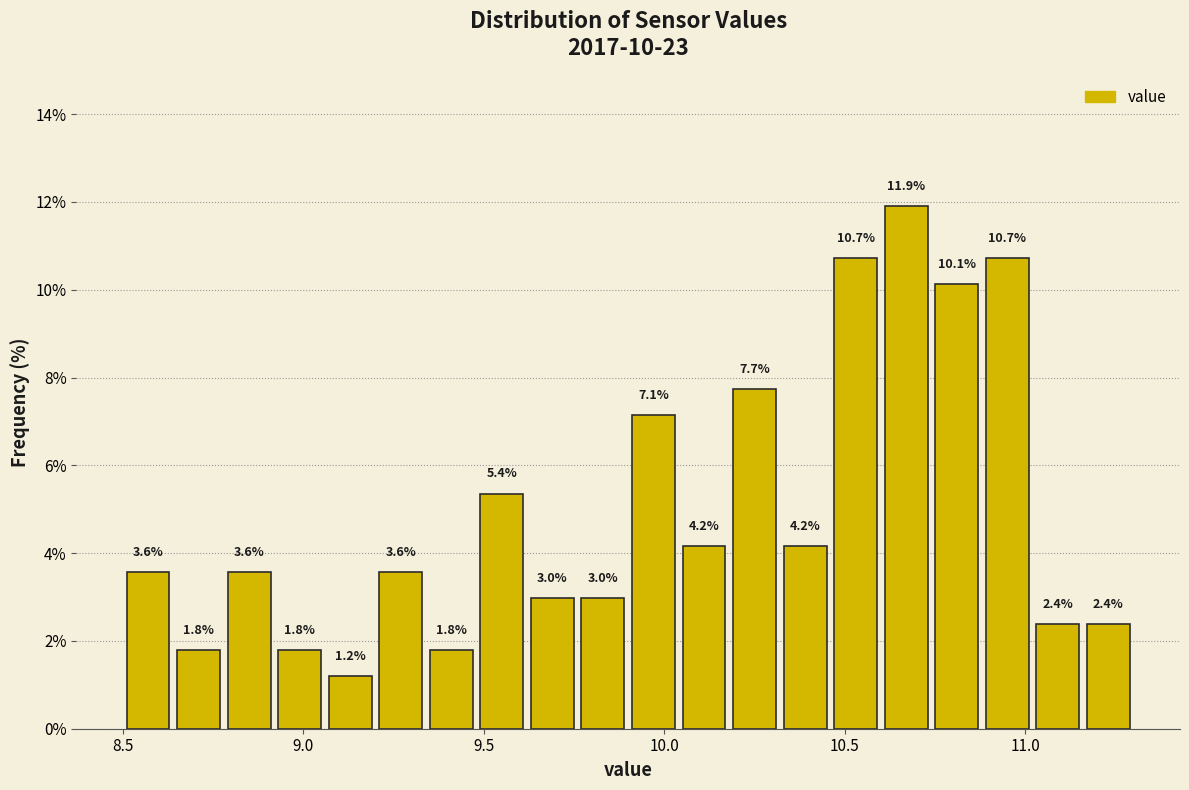

Read against the x-axis, roughly where is the centre of the tallest bar?

10.65